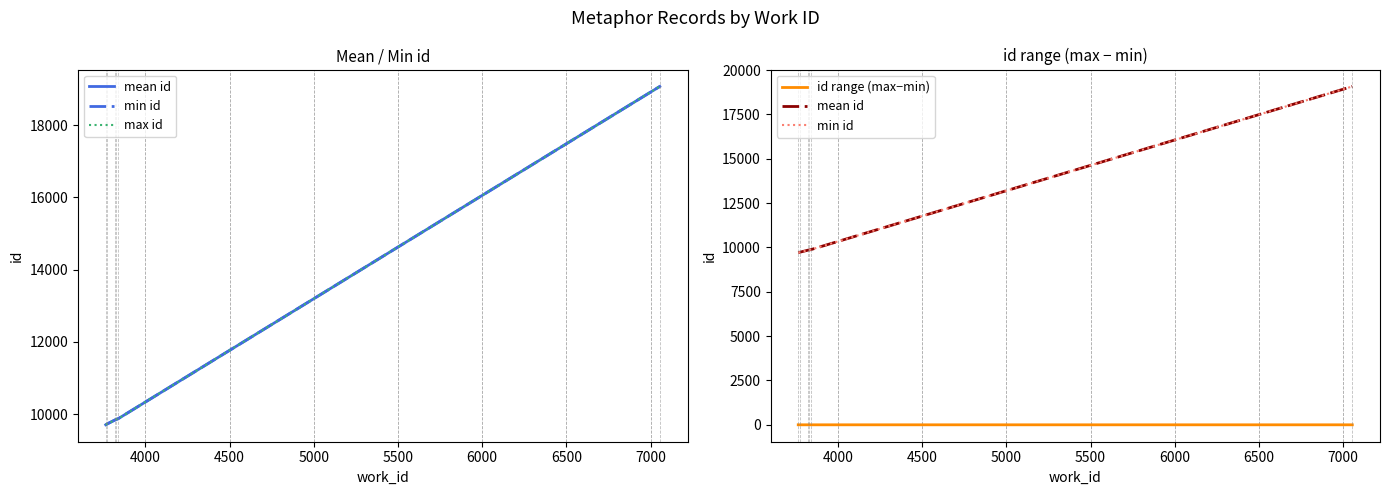

True or false: min id has a value of 3992.7 at 3500.

False